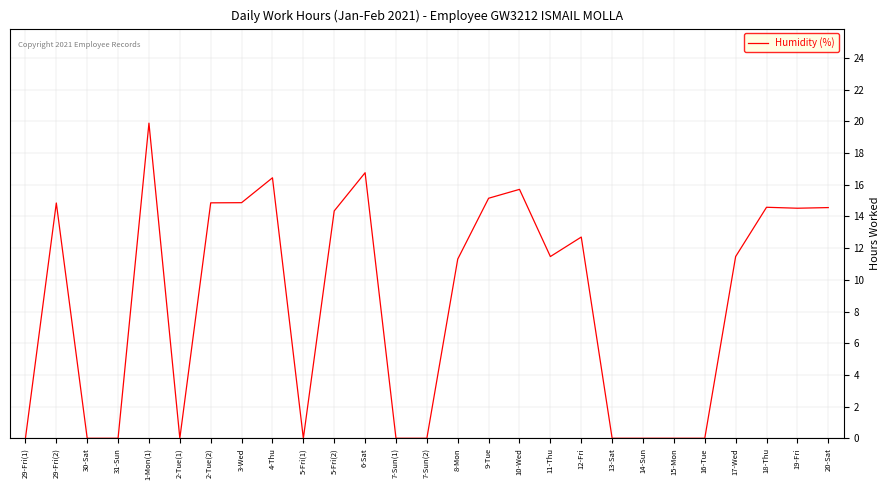

Which has a higher value, 2-Tue(2) or 8-Mon?

2-Tue(2)